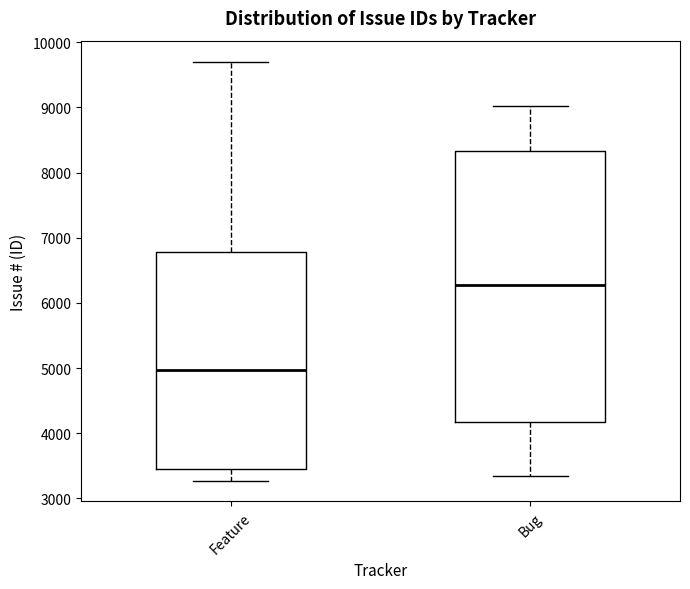

Reading left to right, read every box against the y-axis: the position of its median line, the range the box covers, and the ends of its whiskers. The values are not printed on the chart, so give them approximately, as read against the axis.

Feature: median 5000, box 3400 to 6800, whiskers 3300 to 9700
Bug: median 6300, box 4200 to 8300, whiskers 3300 to 9000